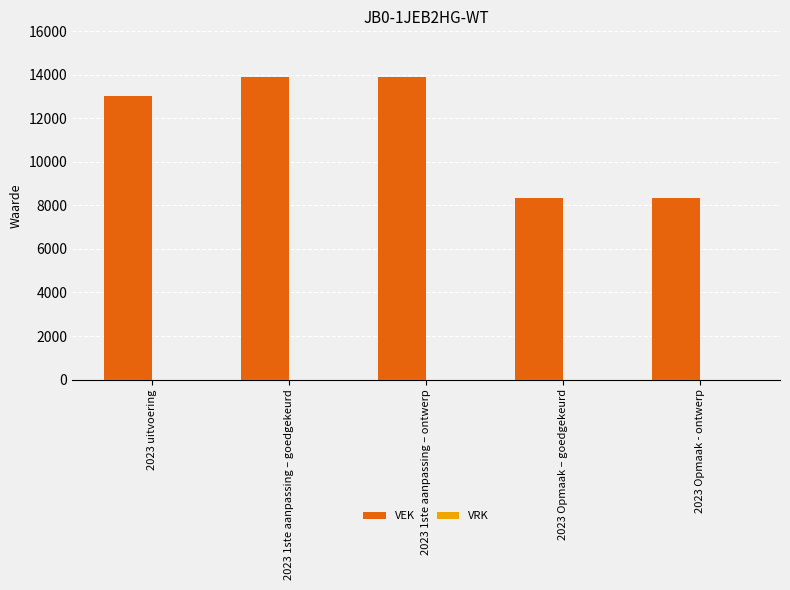

The chart shows a value of 8350 at 2023 Opmaak – goedgekeurd. True or false?

True